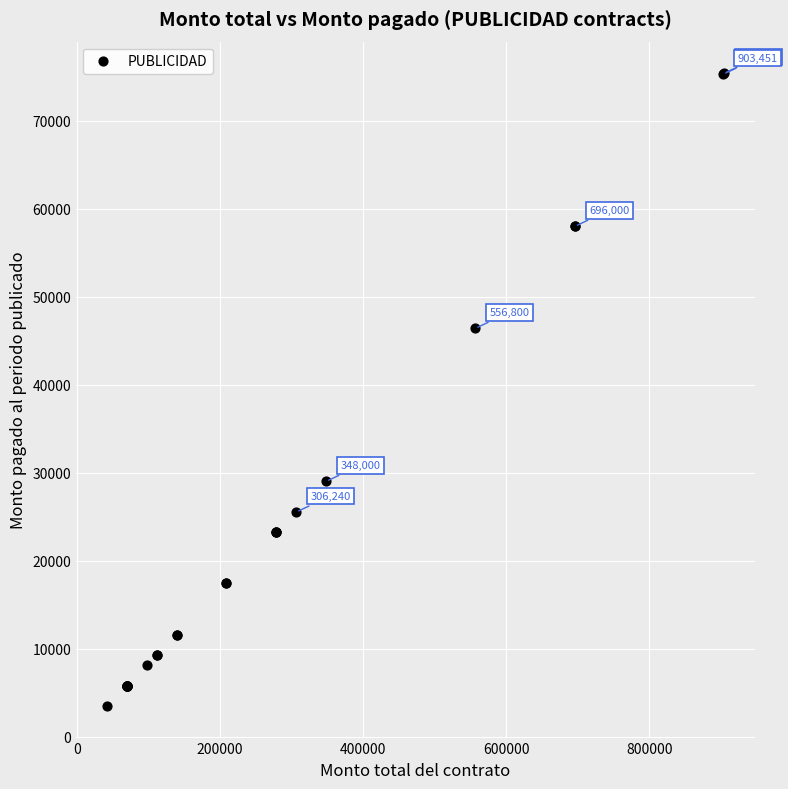

What Y value in the scatter plot is closest to 39440?

46400.0